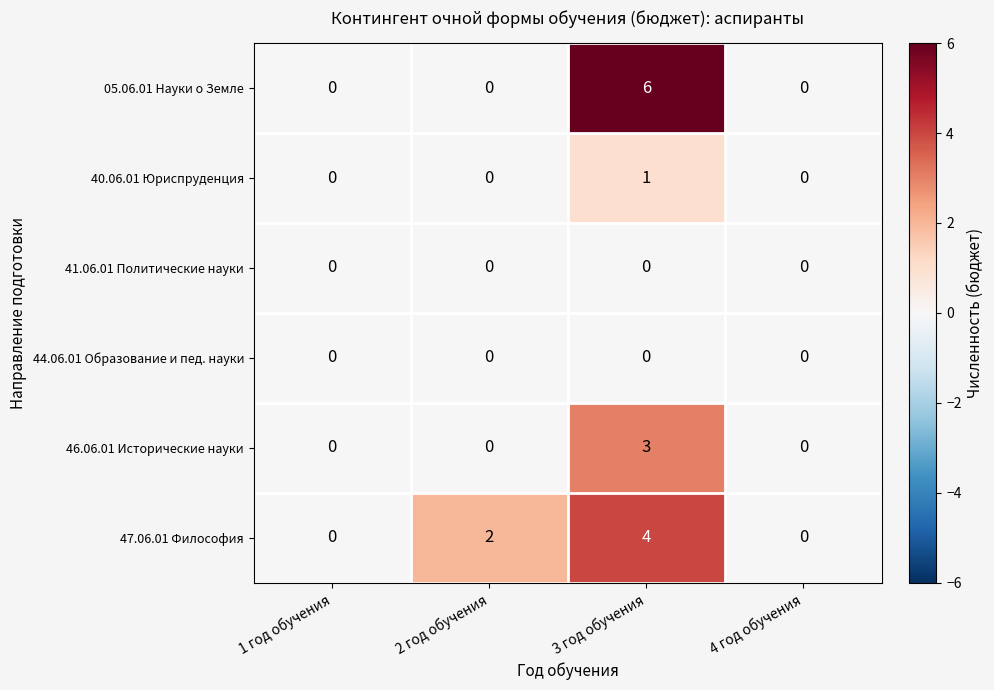

True or false: 41.06.01 Политические науки has a value of 0 at 4 год обучения.

True